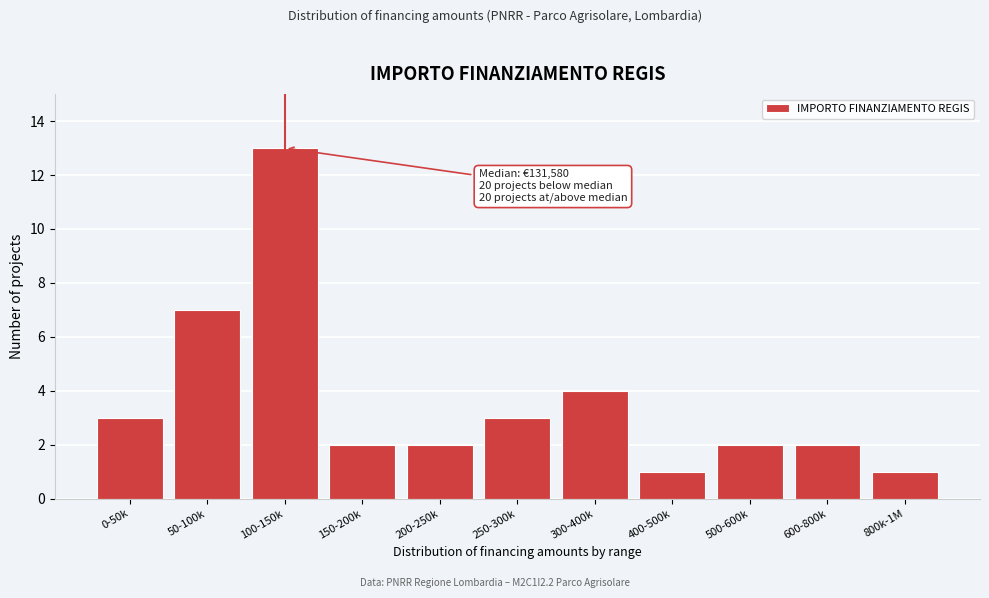

Reading left to right, transcribe all the data shown in this chart.

0-50k=3	50-100k=7	100-150k=13	150-200k=2	200-250k=2	250-300k=3	300-400k=4	400-500k=1	500-600k=2	600-800k=2	800k-1M=1